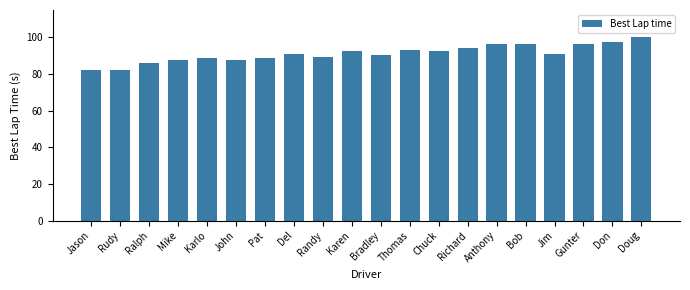

What is the sum of the values at Doug and Rudy?

182.3